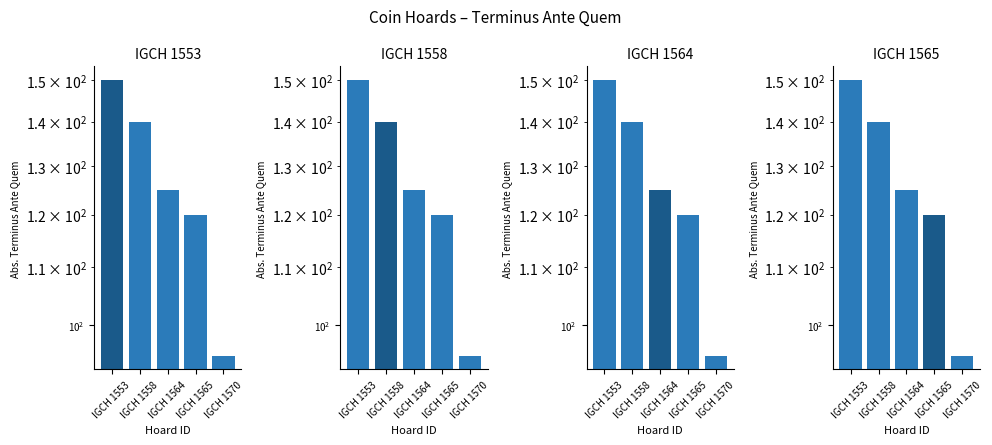

True or false: the data shows 95 at IGCH 1570.

True